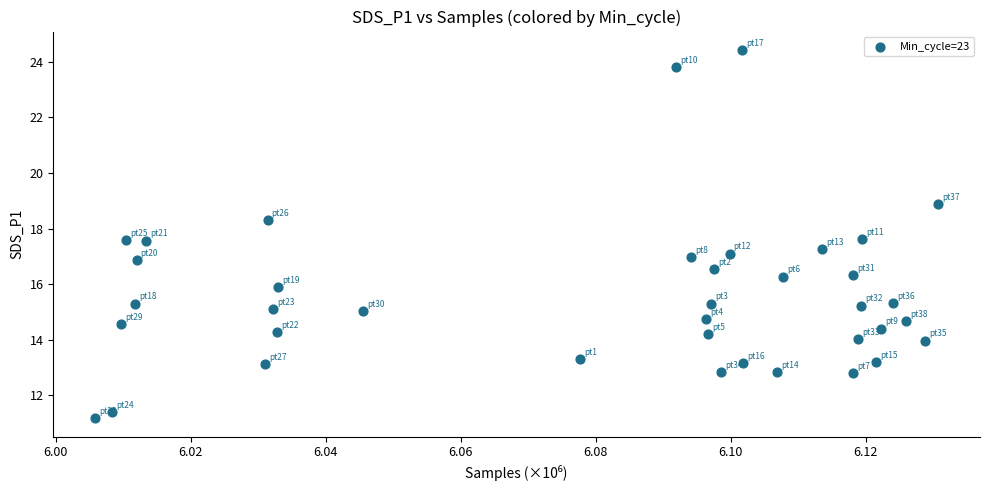

What is the range of Y values (max minus min)?

13.3